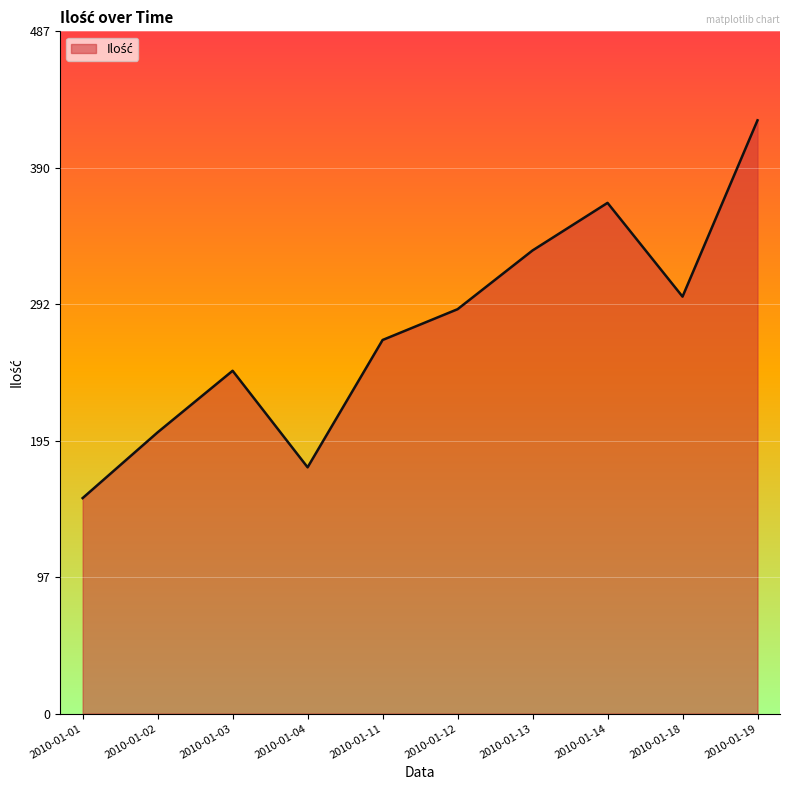

Is it true that the value at 2010-01-13 is 331?

True